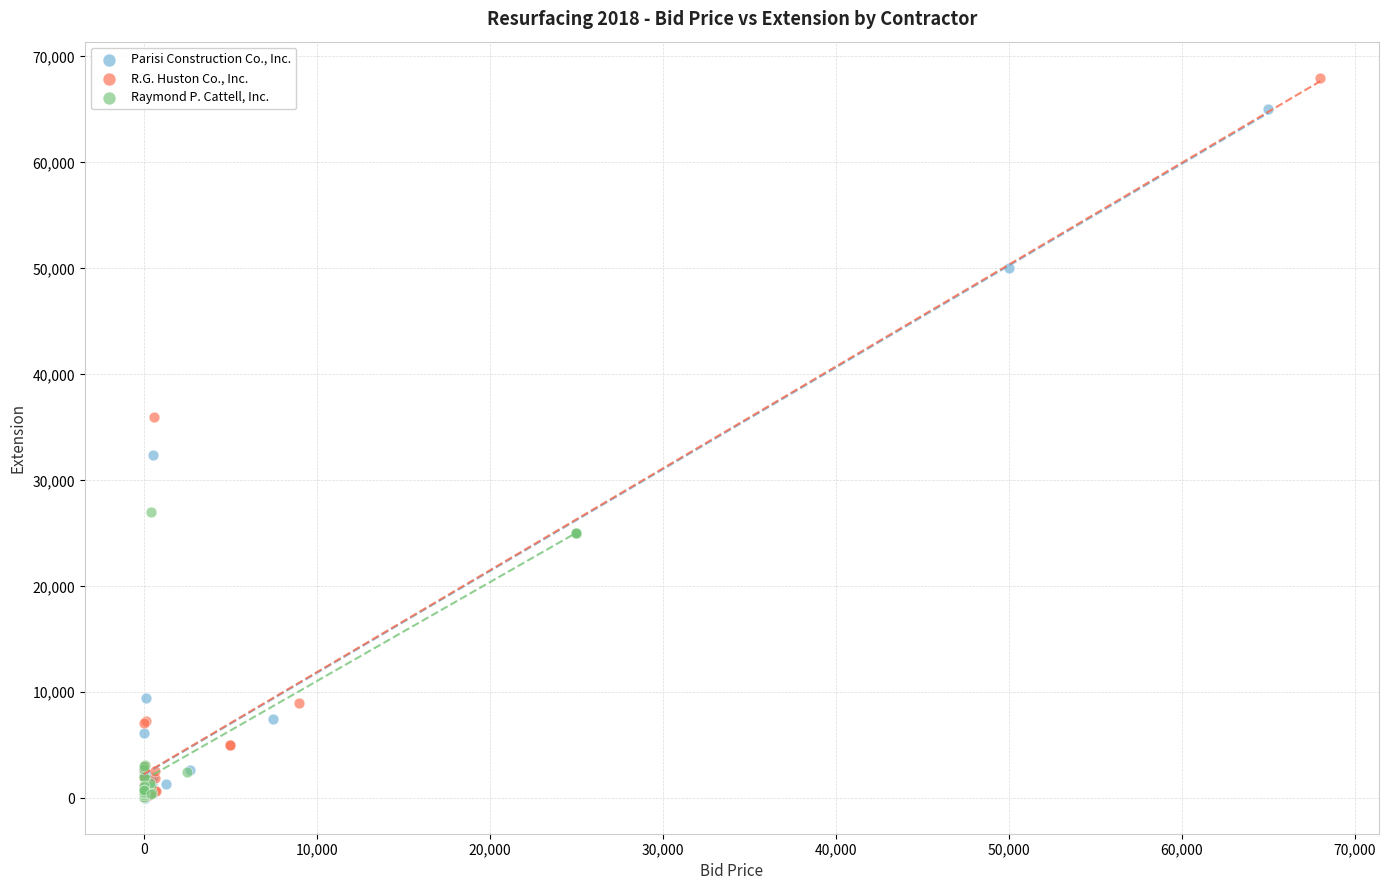

Which series has the largest Y range (max minus min)?

R.G. Huston Co., Inc.